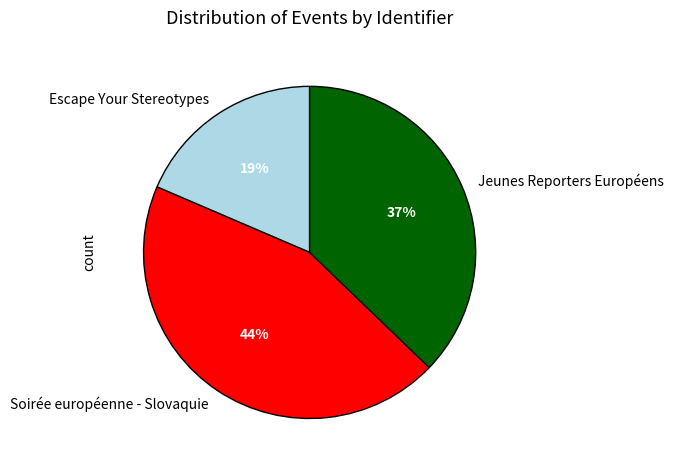

To the nearest percent, what percentage of the pie is Jeunes Reporters Européens?

37%